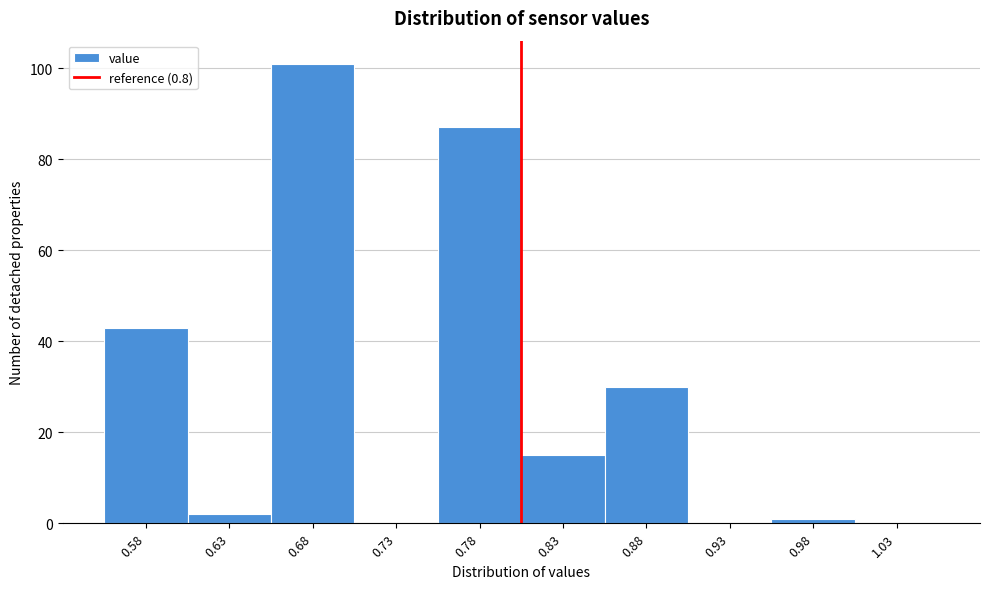

Reading left to right, list every bar in this chart as the range it spans on the x-axis followed by its height. The values are not printed on the chart, so give them approximately, as read against the axis.

0.55 to 0.60: 44
0.60 to 0.65: 2
0.65 to 0.70: 102
0.70 to 0.75: 0
0.75 to 0.80: 88
0.80 to 0.85: 16
0.85 to 0.90: 30
0.90 to 0.95: 0
0.95 to 1.00: under 2
1.00 to 1.05: 0